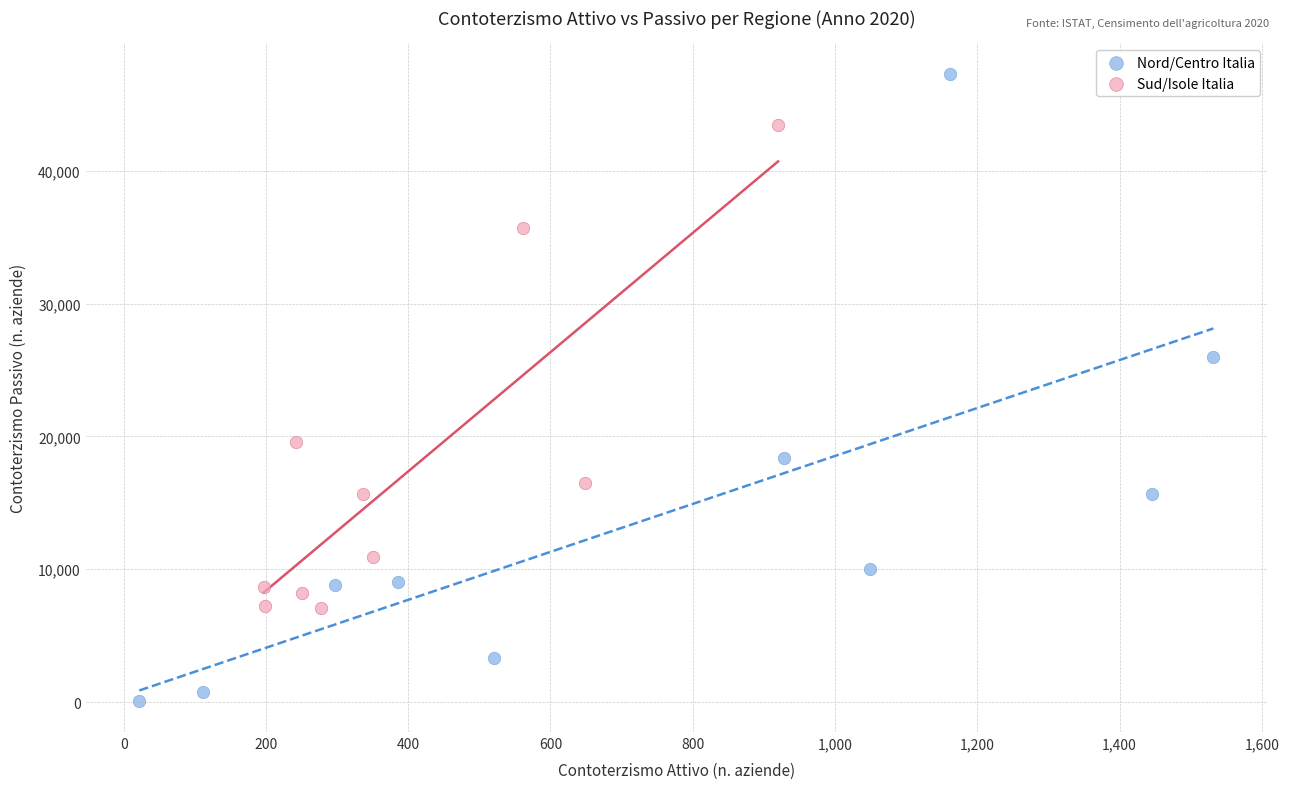

Which series contains the highest Y value?

Nord/Centro Italia